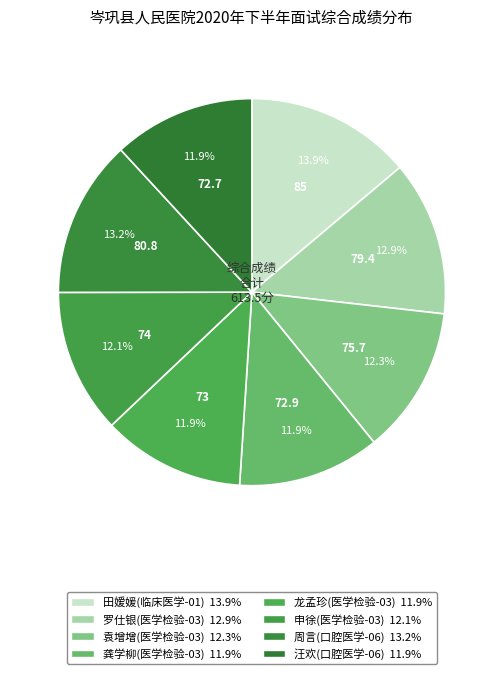

What percentage is the 龚学柳(医学检验-03) slice, to the nearest percent?

12%